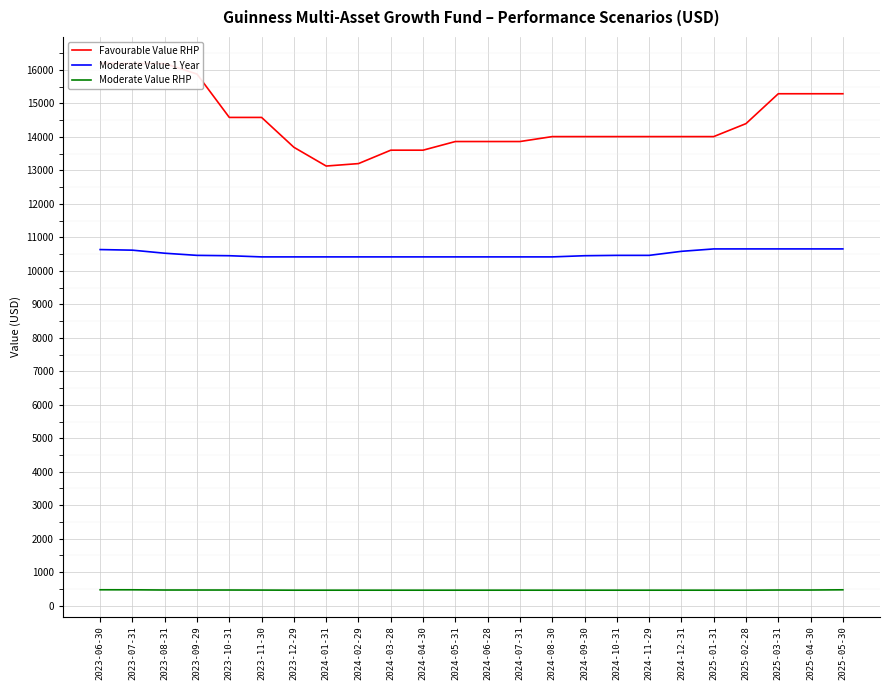

List the series in order of their peak value, highest first.

Favourable Value RHP, Moderate Value 1 Year, Moderate Value RHP